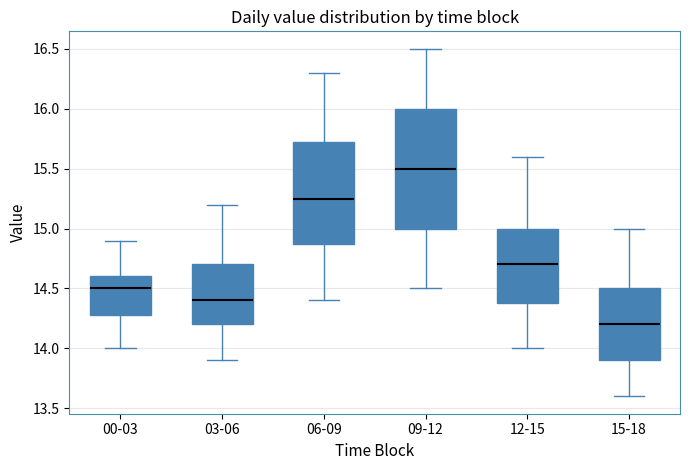

Which box's median line is the highest?

09-12